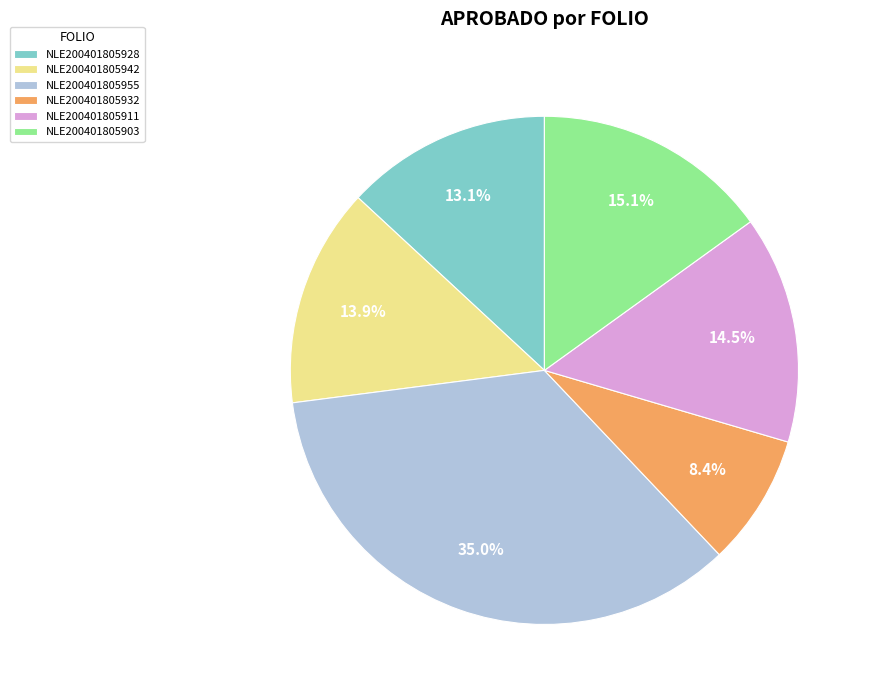

To the nearest percent, what is the combined percentage of NLE200401805932 and NLE200401805955?

43%